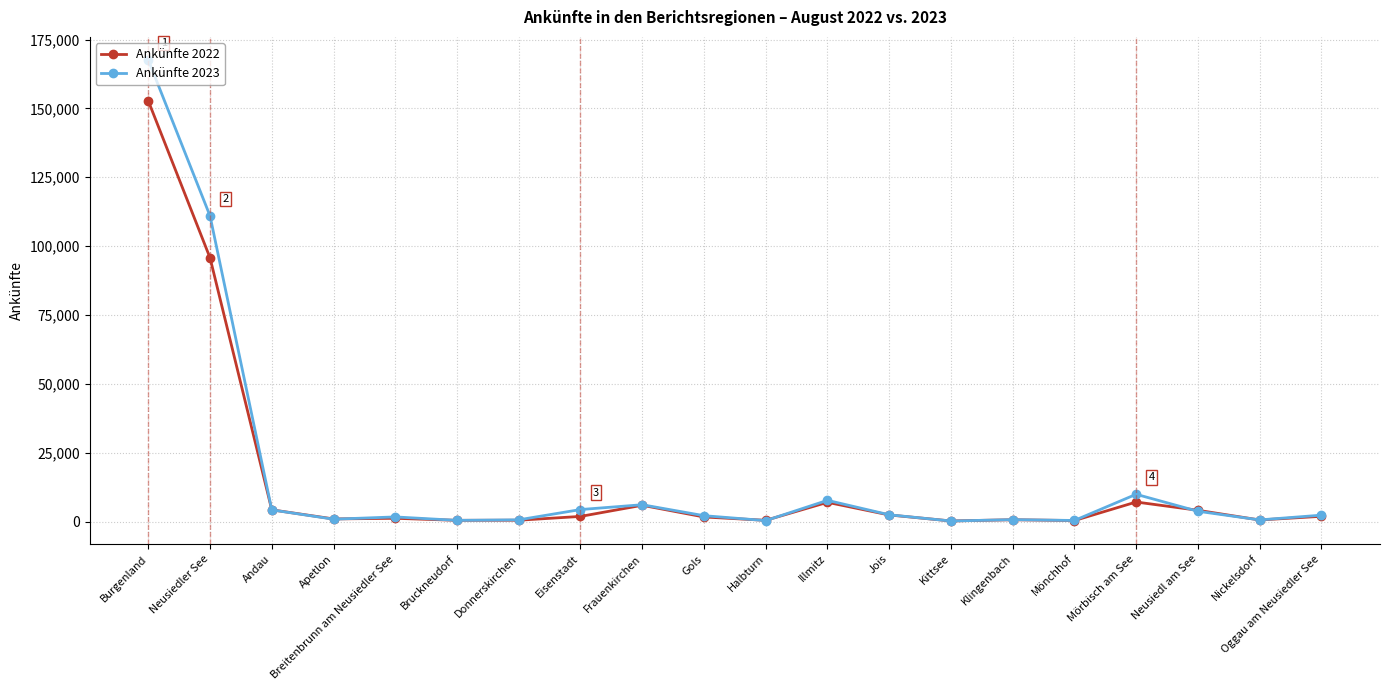

Which series has the widest spread of values?

Ankünfte 2023